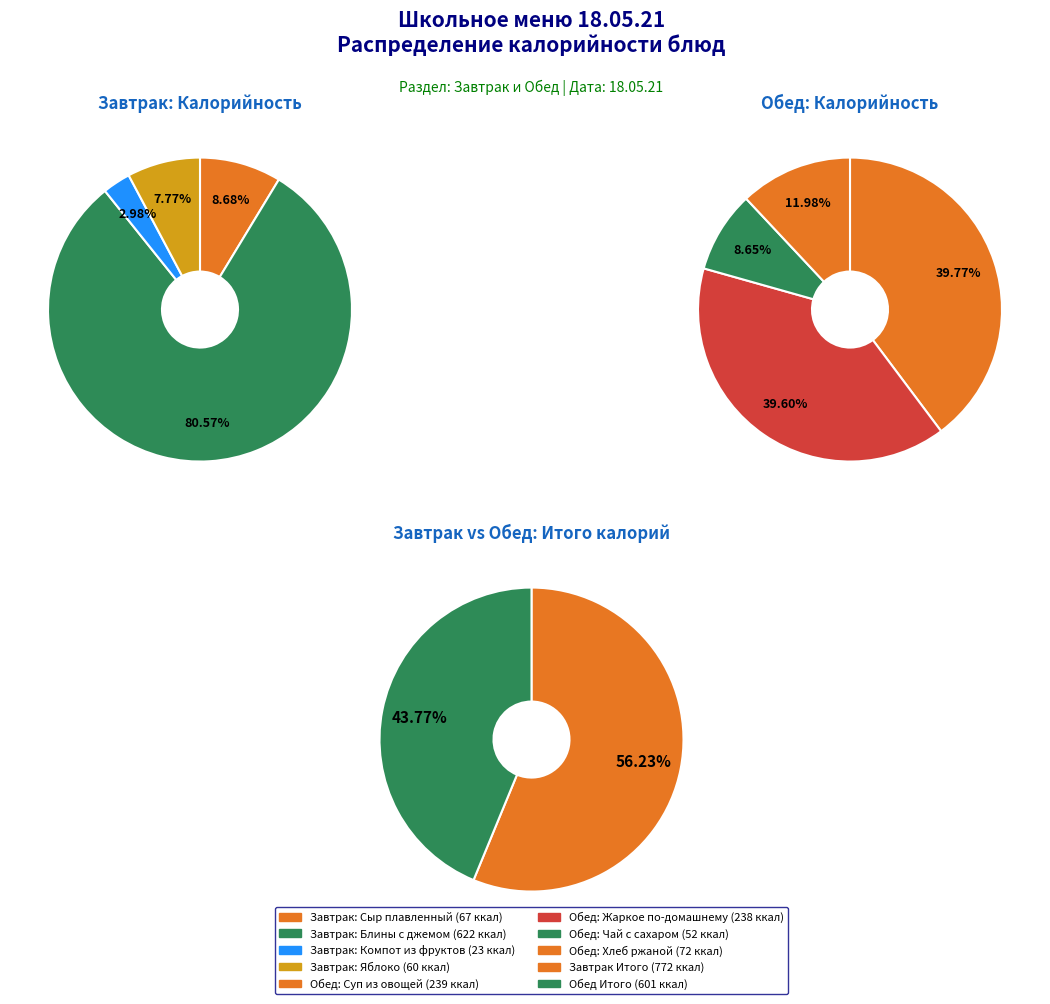

Which series changed the most between Сыр плавленный and Блины с джемом?

Завтрак